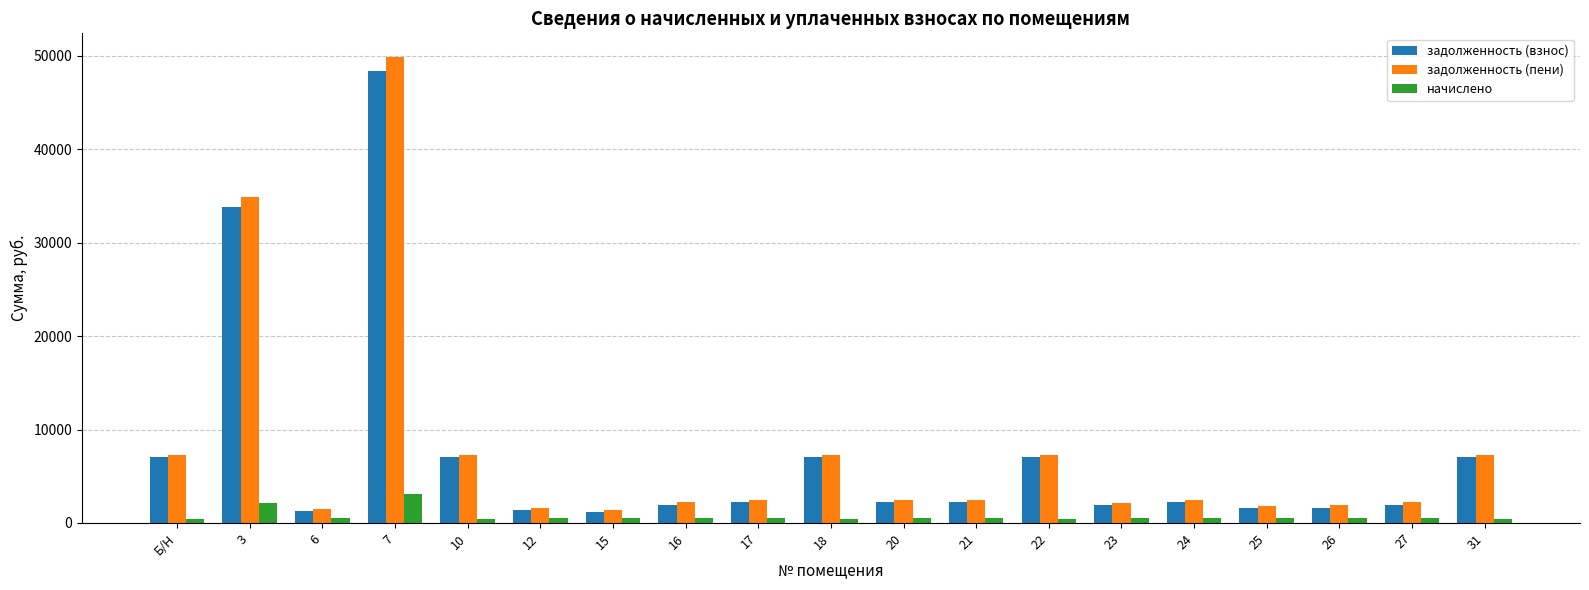

Does the chart contain stacked bars?

No